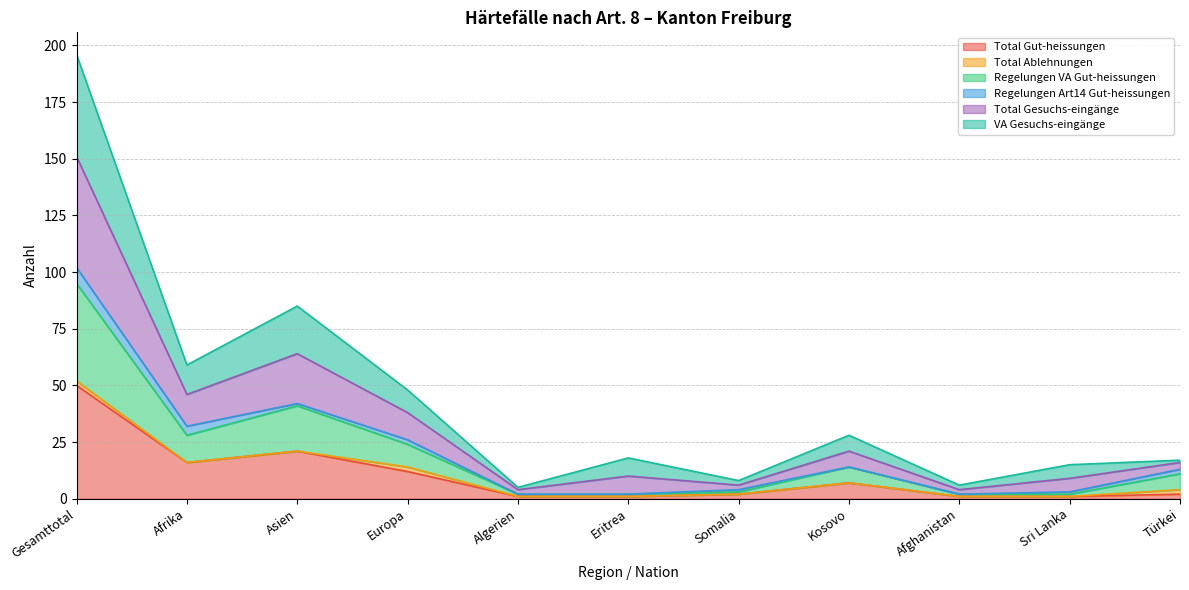

What is the greatest value displayed?

196